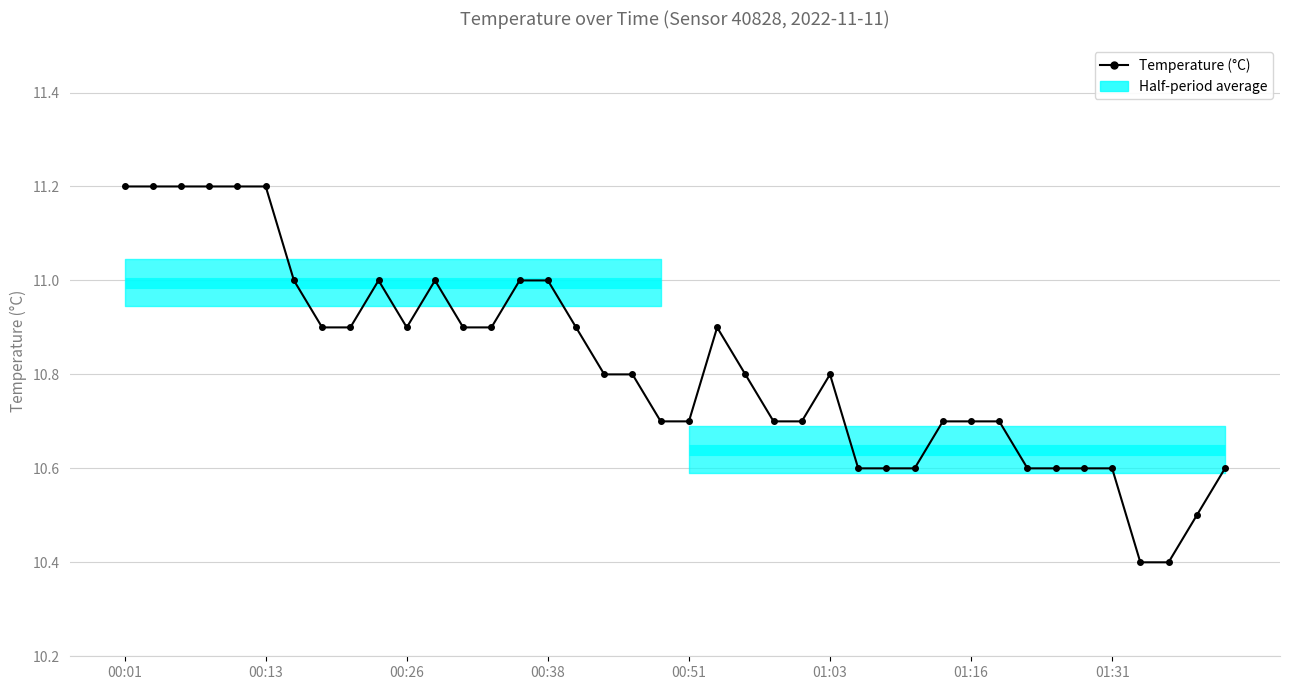

What is the difference between the maximum and minimum values?

0.8